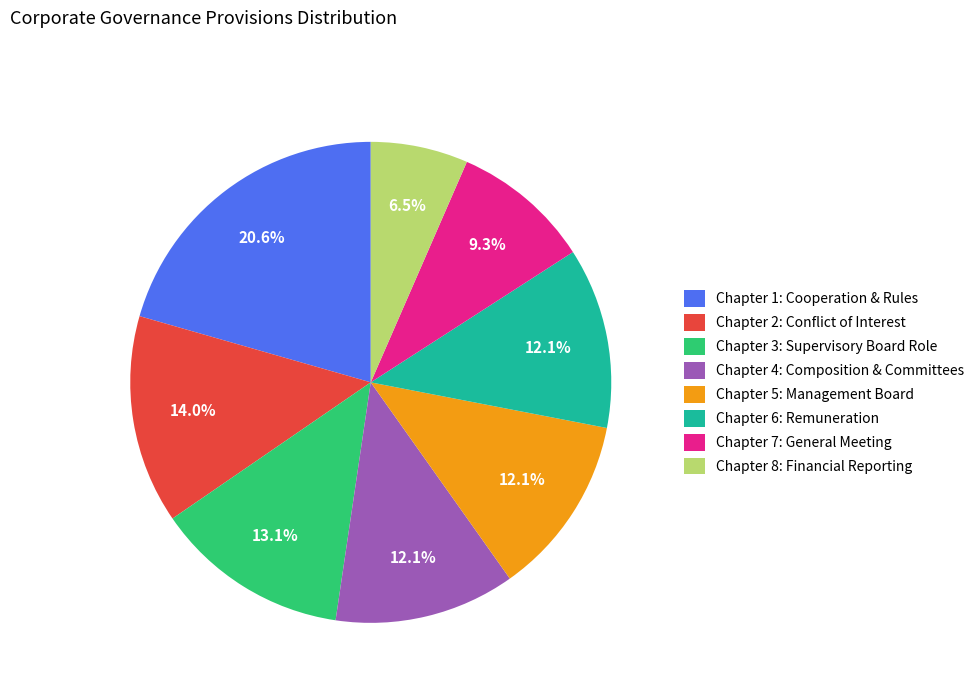

What is the ratio of the value at Chapter 5: Management Board to the value at Chapter 7: General Meeting?

1.3